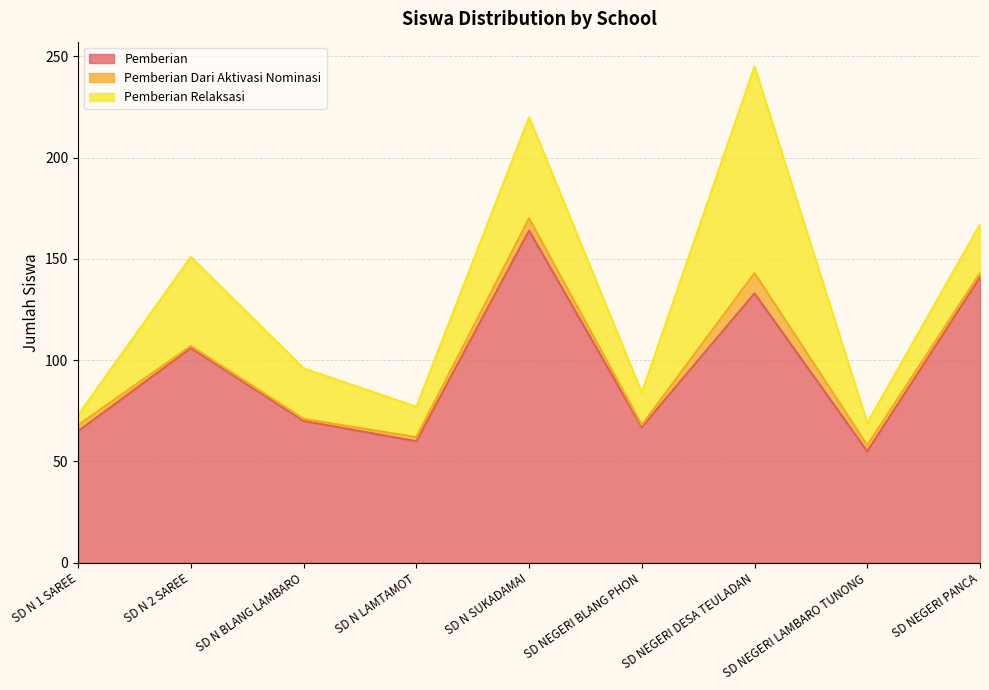

True or false: Pemberian Relaksasi and Pemberian Dari Aktivasi Nominasi cross at least once.

False